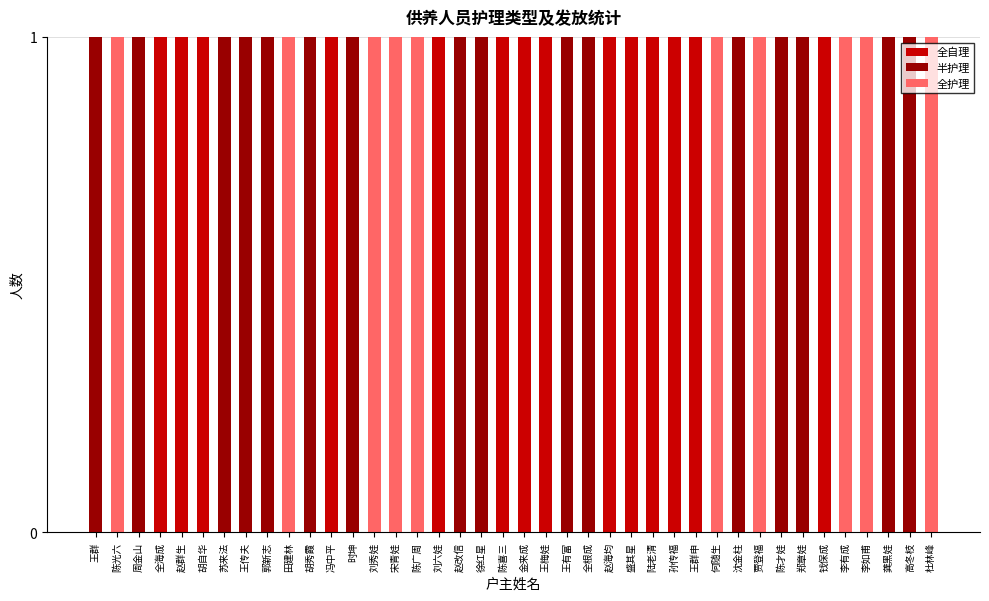

True or false: 全自理 has a value of 1 at 胡自华.

True